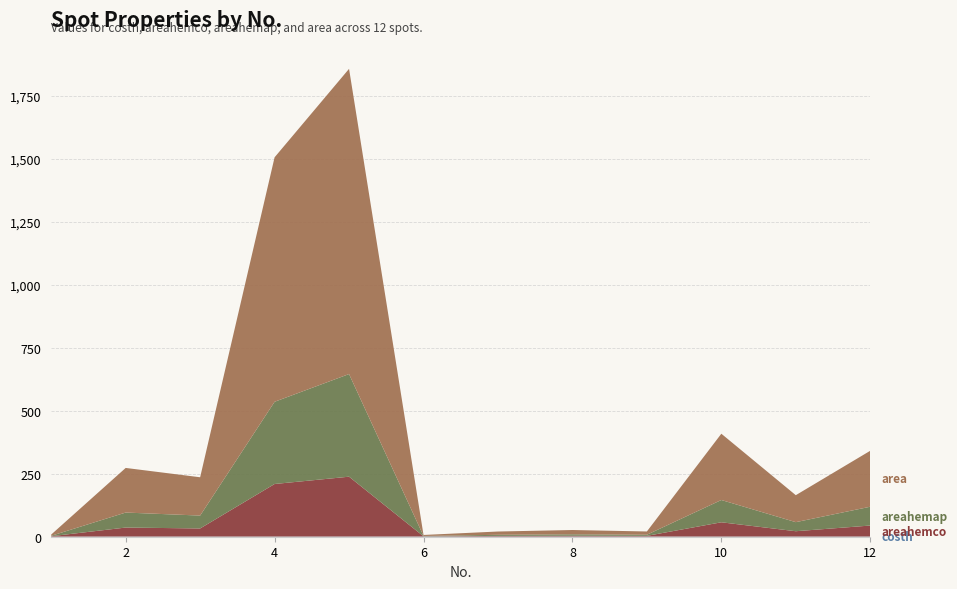

Reading left to right, list all the values displayed in this chart.

costh: 1=0.6	2=0.8	3=0.8	4=0.8	5=0.9	6=0.9	7=0.9	8=1.0	9=0.8	10=0.8	11=0.9	12=0.9
areahemco: 1=1.4	2=35.6	3=32.0	4=208.4	5=237.3	6=0.8	7=2.4	8=2.9	9=2.6	10=56.5	11=21.0	12=43.5
areahemap: 1=1.7	2=59.5	3=51.1	4=326.2	5=407.3	6=1.3	7=4.4	8=5.7	9=4.4	10=88.4	11=36.0	12=74.7
area: 1=5.0	2=177.0	3=152.0	4=970.0	5=1211.0	6=4.0	7=13.0	8=17.0	9=13.0	10=263.0	11=107.0	12=222.0